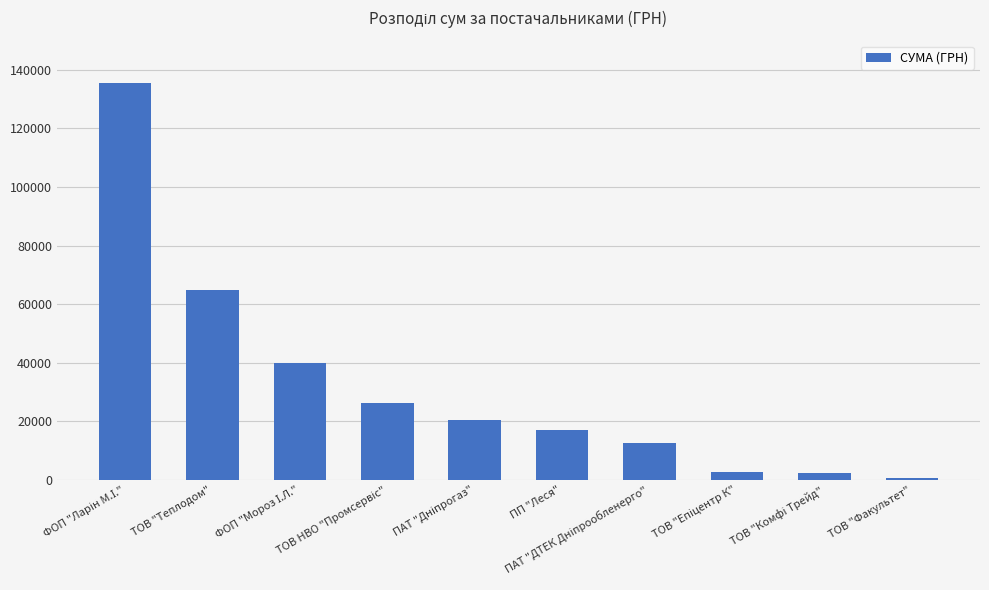

What is the difference between the second highest and minimum values?

64160.4